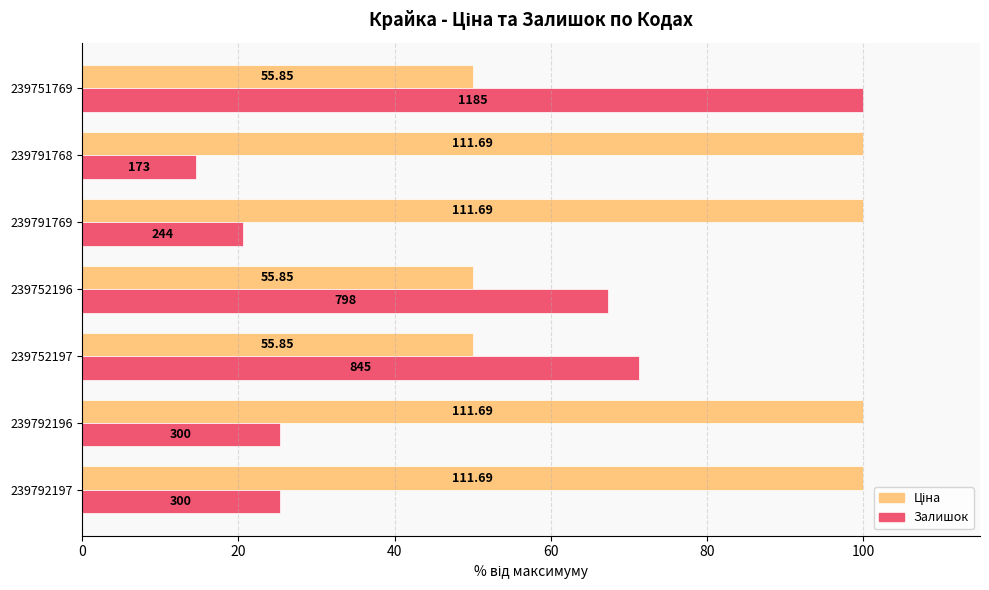

Reading left to right, transcribe all the data shown in this chart.

Ціна: 100.0	100.0	50.0	50.0	100.0	100.0	50.0
Залишок: 25.3	25.3	71.3	67.3	20.6	14.6	100.0